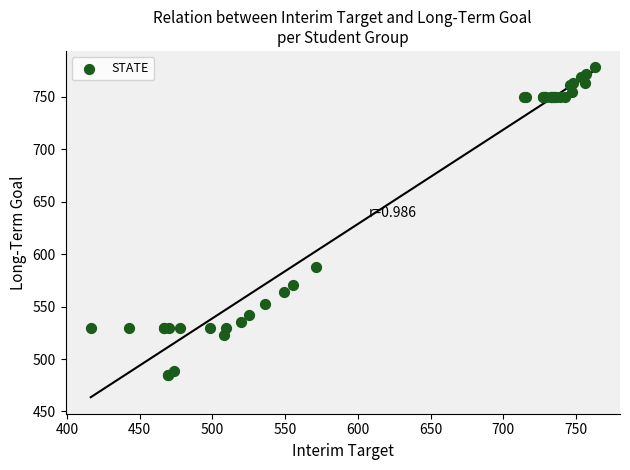

What Y value in the scatter plot is closest to 631?

587.7